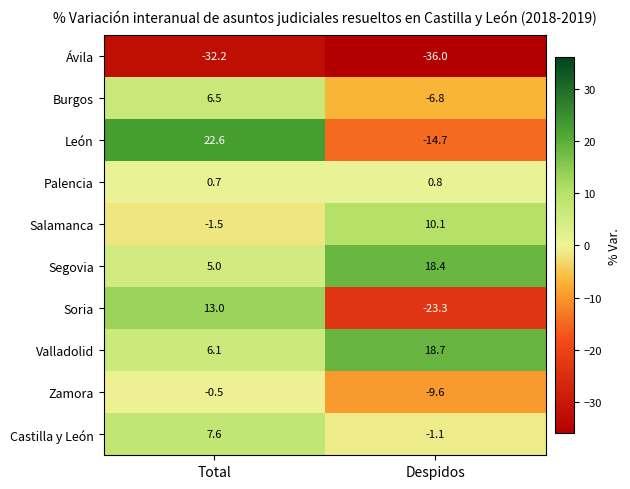

What is the difference between the maximum and minimum values in the Zamora series?

9.1